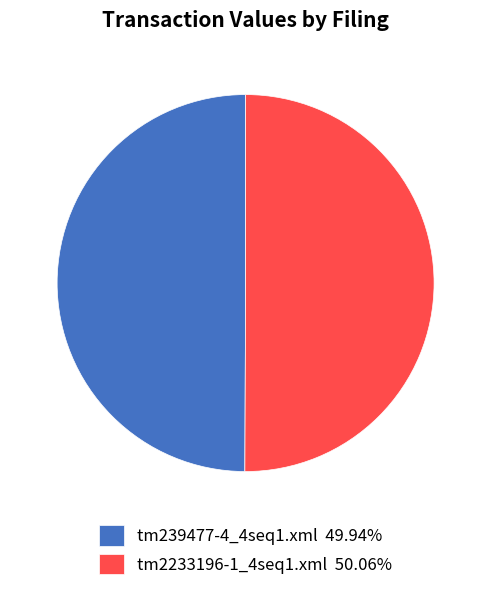

True or false: tm239477-4_4seq1.xml accounts for 38% of the total.

False